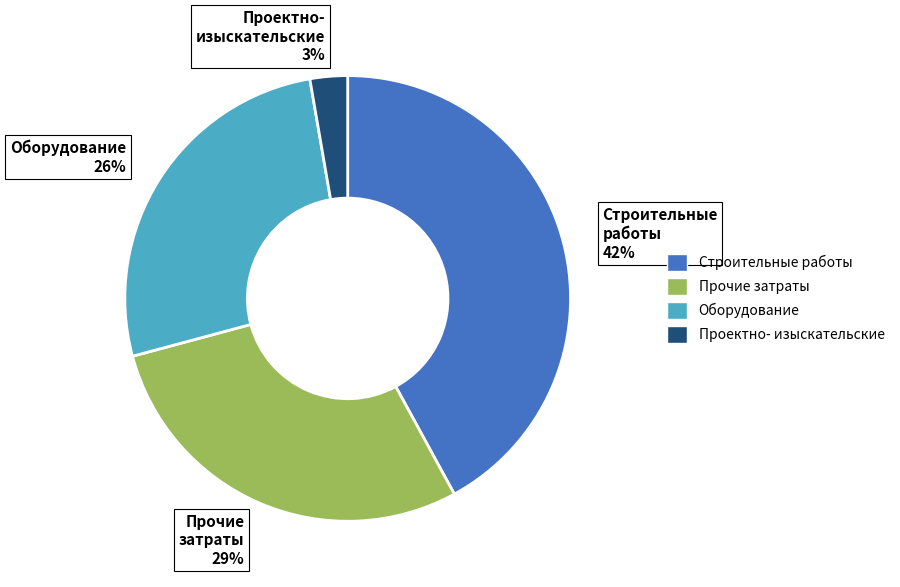

What is the largest slice in the pie chart?

Строительные работы